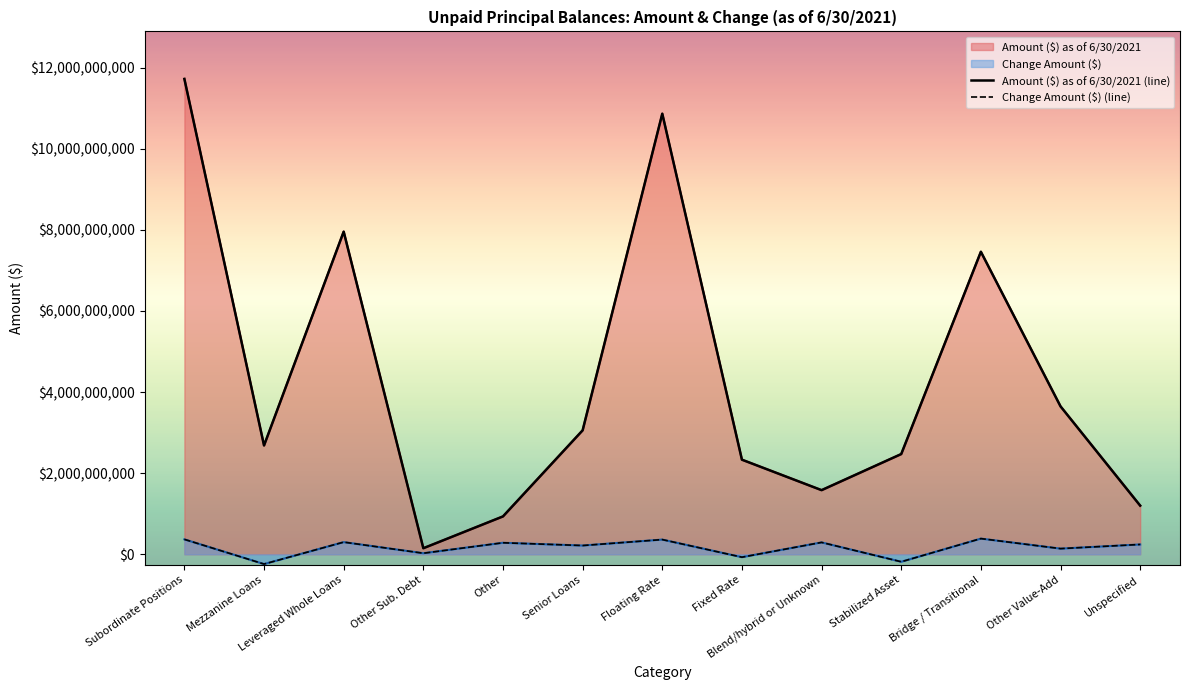

Reading left to right, transcribe all the data shown in this chart.

Amount ($) as of 6/30/2021 (line): Subordinate Positions=11721403760.6	Mezzanine Loans=2682880621.9	Leveraged Whole Loans=7955789702.5	Other Sub. Debt=149062058.3	Other=933671378.0	Senior Loans=3056337133.1	Floating Rate=10863952142.5	Fixed Rate=2332580940.7	Blend/hybrid or Unknown=1581207810.4	Stabilized Asset=2471147950.1	Bridge / Transitional=7459638082.8	Other Value-Add=3647487970.9	Unspecified=1199466889.8
Change Amount ($) (line): Subordinate Positions=367785025.6	Mezzanine Loans=-241424132.8	Leveraged Whole Loans=299748091.8	Other Sub. Debt=25813896.4	Other=283647170.2	Senior Loans=215571176.9	Floating Rate=362197858.5	Fixed Rate=-71621104.5	Blend/hybrid or Unknown=292779448.5	Stabilized Asset=-184733281.8	Bridge / Transitional=386609017.9	Other Value-Add=139290396.9	Unspecified=242190069.4